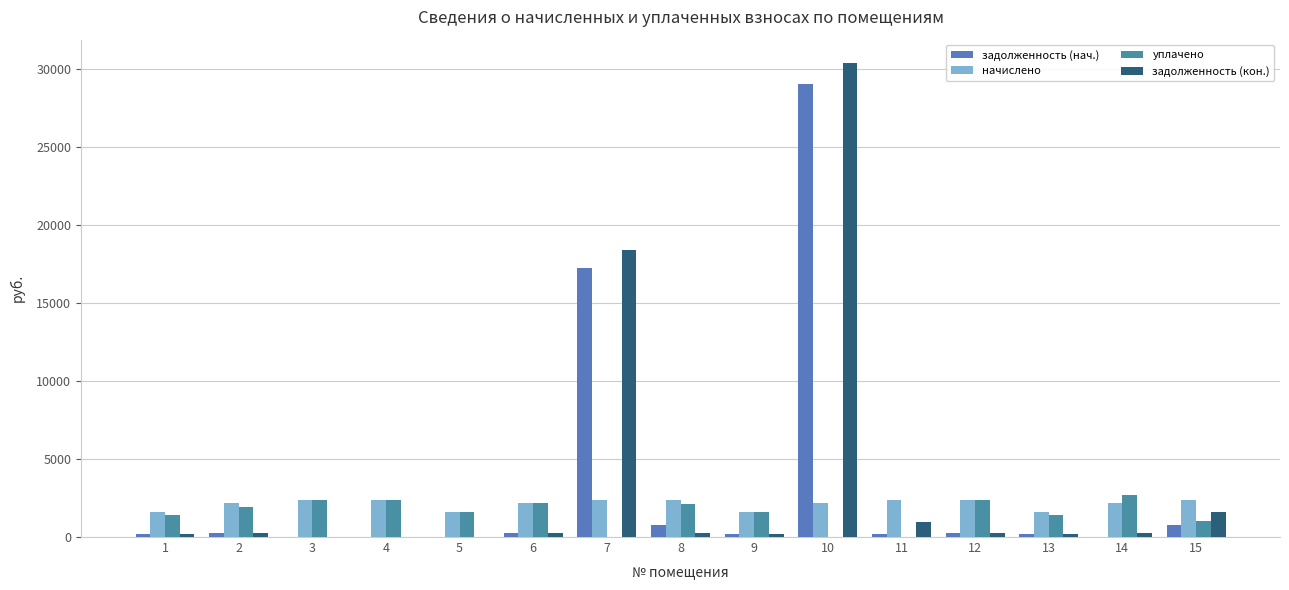

Which series changed the most between 6 and 11?

уплачено